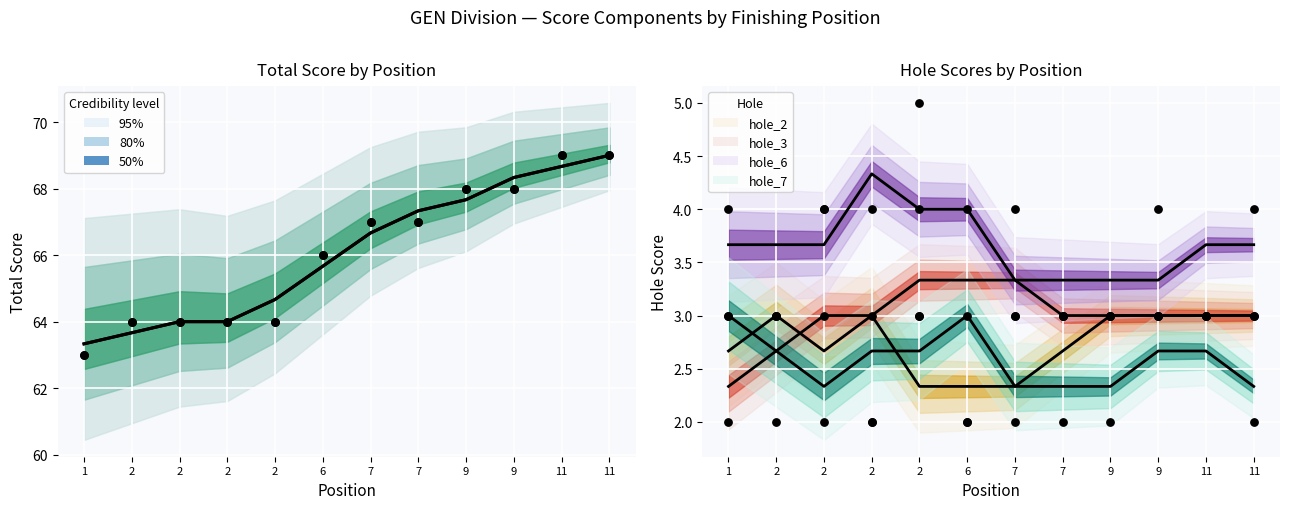

What is the change in value from 9 to 11?

+0.3